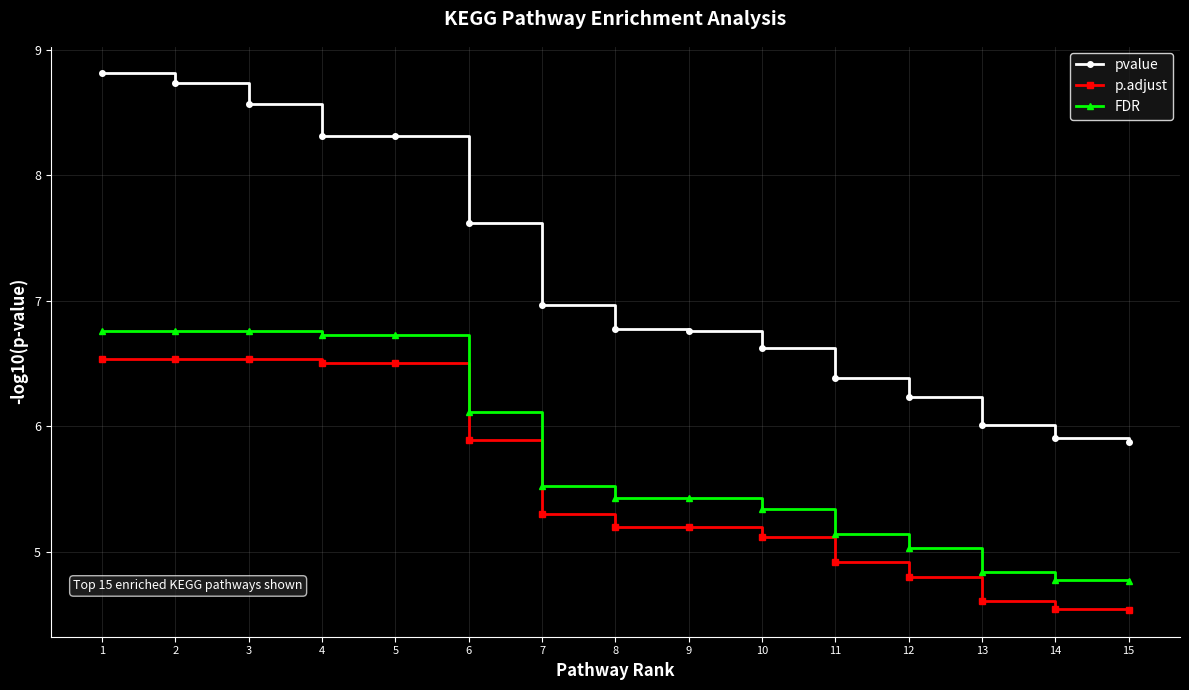

At which label does FDR first exceed 5?

1